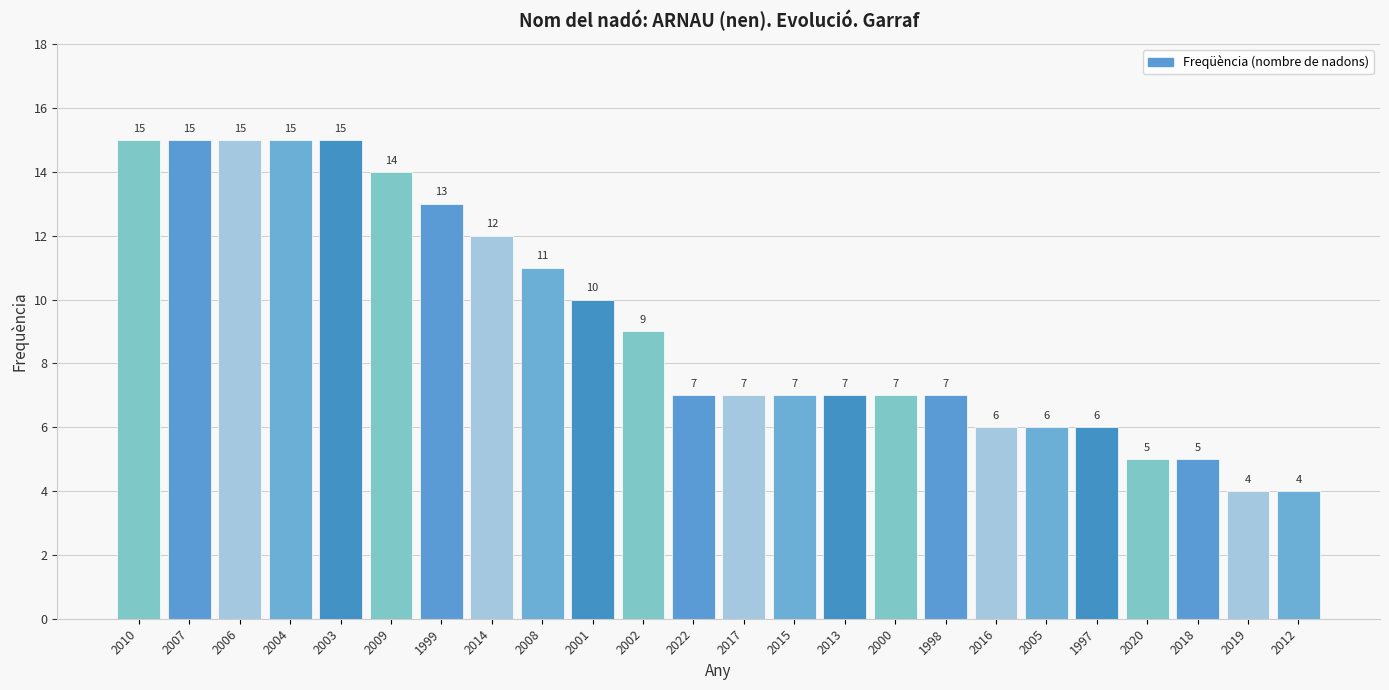

What is the maximum value shown in the chart?

15